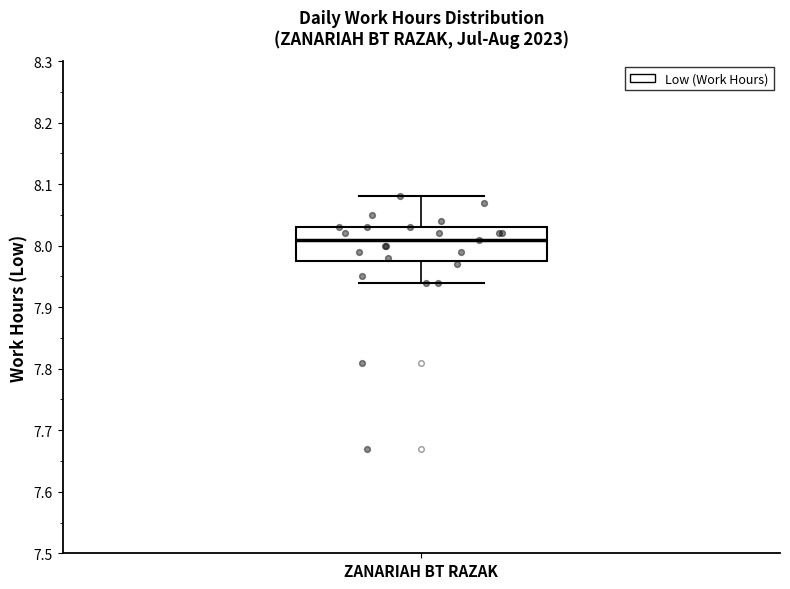

Where does the upper whisker of the box for ZANARIAH BT RAZAK end on the y-axis? The values are not printed on the chart, so give them approximately, as read against the axis.

8.08